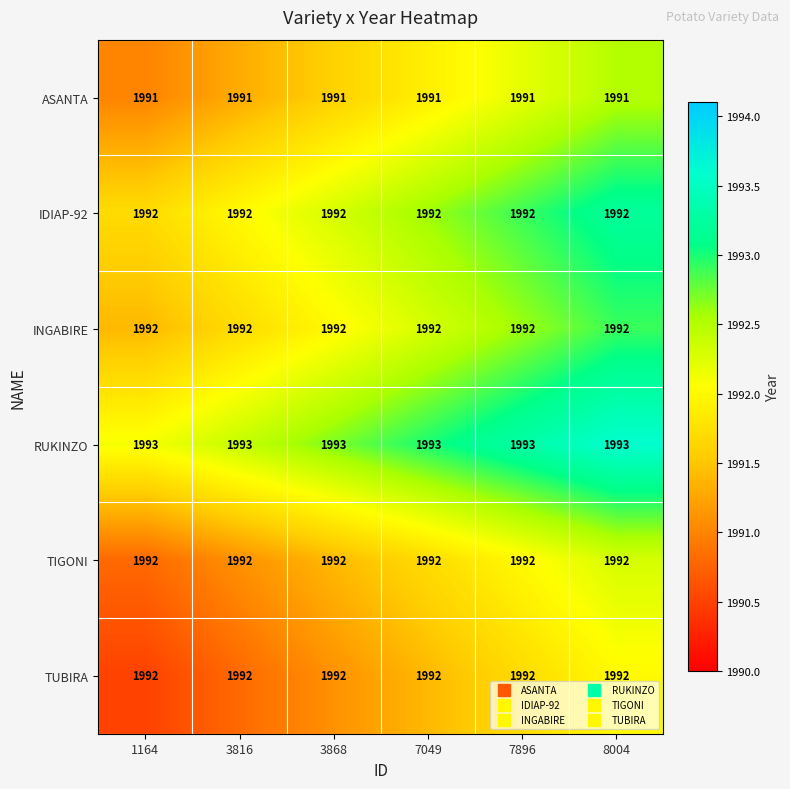

How many categories are shown in the chart?

6